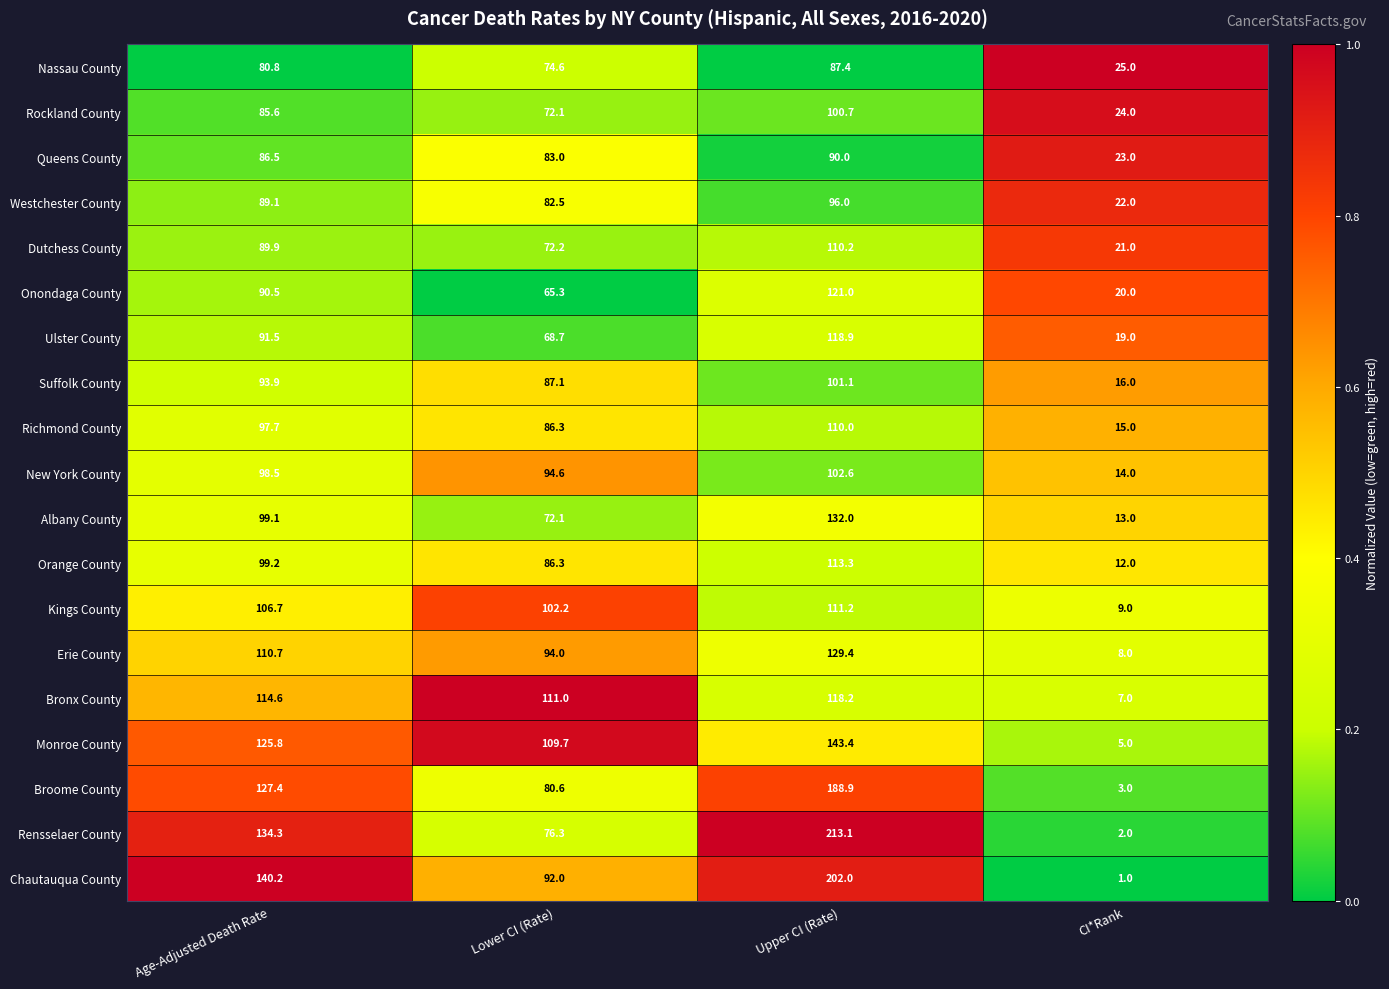

What is the difference between the maximum and minimum values in the Rensselaer County series?

211.1